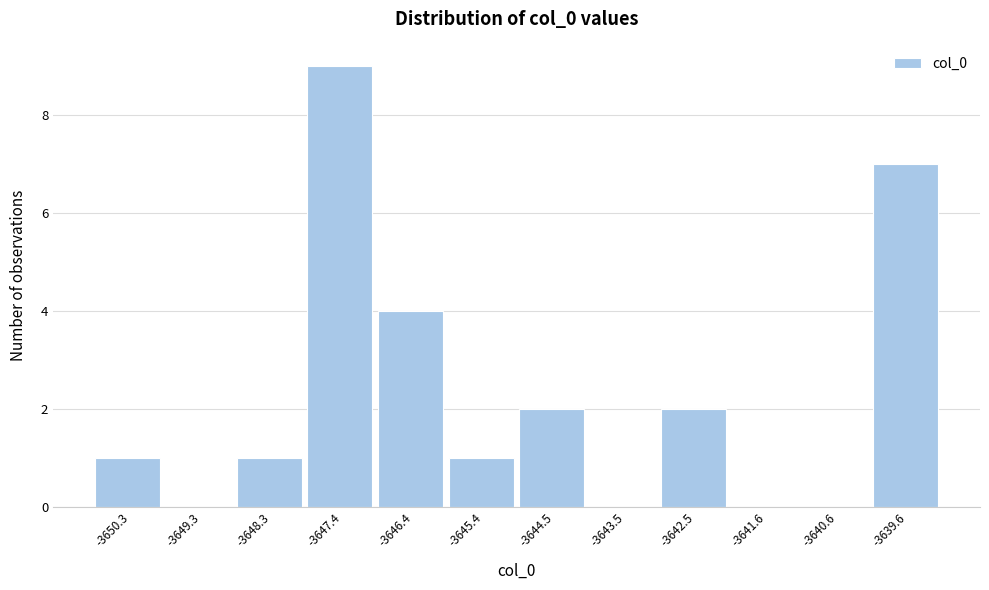

Reading left to right, list every bar in this chart as the range it spans on the x-axis followed by its height. Neither the bar edges nor the heights are printed on the chart, so give them approximately, as read against the axes.

-3650.8 to -3649.8: 1
-3649.8 to -3648.8: 0
-3648.8 to -3647.9: 1
-3647.9 to -3646.9: 9
-3646.9 to -3645.9: 4
-3645.9 to -3645.0: 1
-3645.0 to -3644.0: 2
-3644.0 to -3643.0: 0
-3643.0 to -3642.1: 2
-3642.1 to -3641.1: 0
-3641.1 to -3640.1: 0
-3640.1 to -3639.2: 7